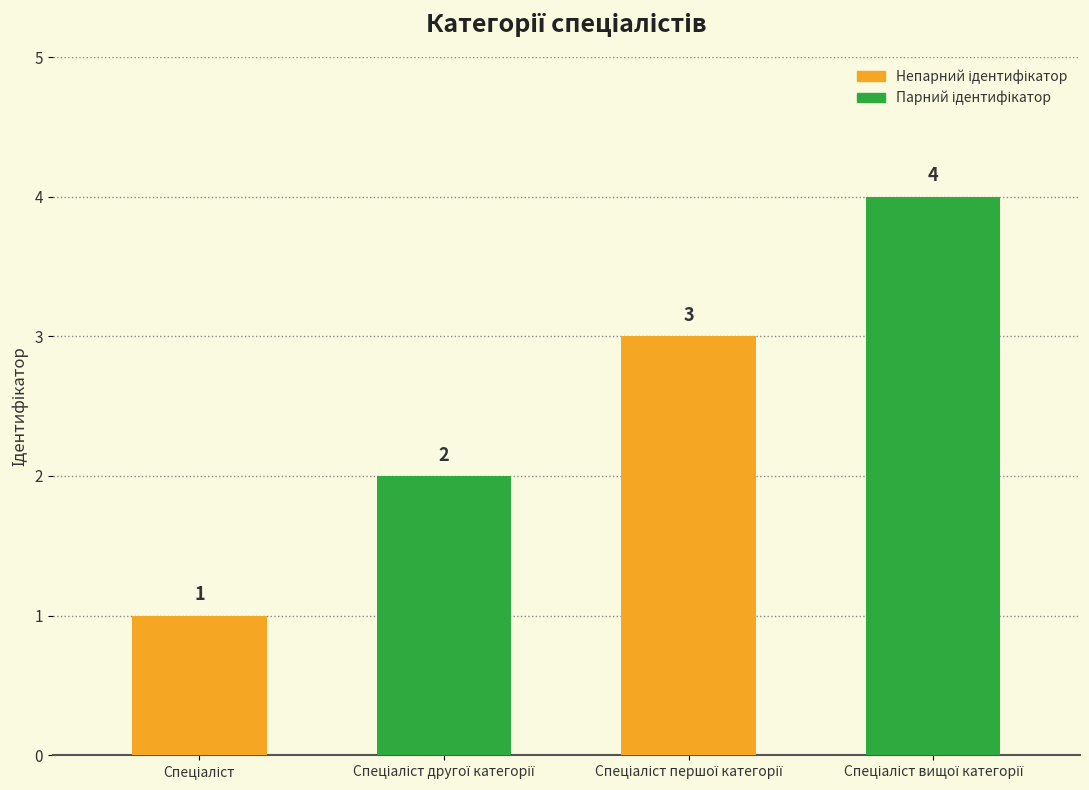

What is the change in value from Спеціаліст to Спеціаліст вищої категорії?

+3